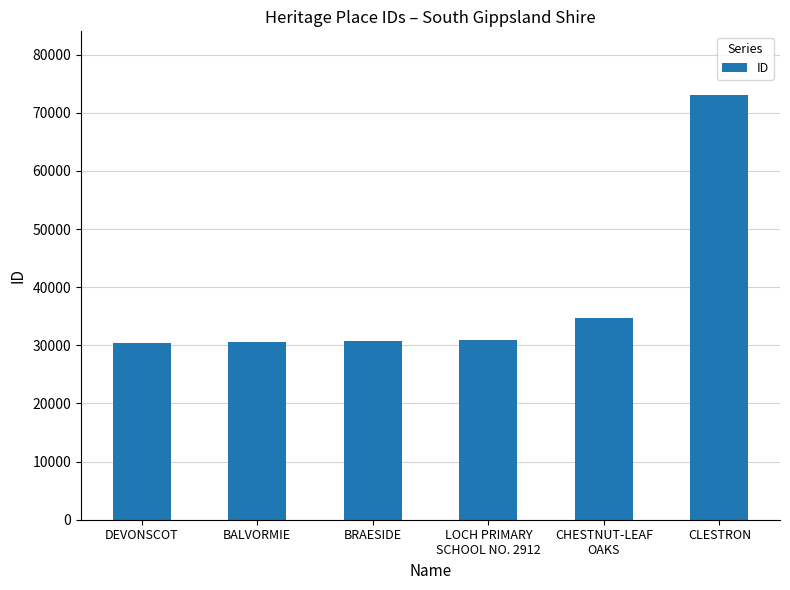

At which label is the value closest to 51717?

CHESTNUT-LEAF
OAKS